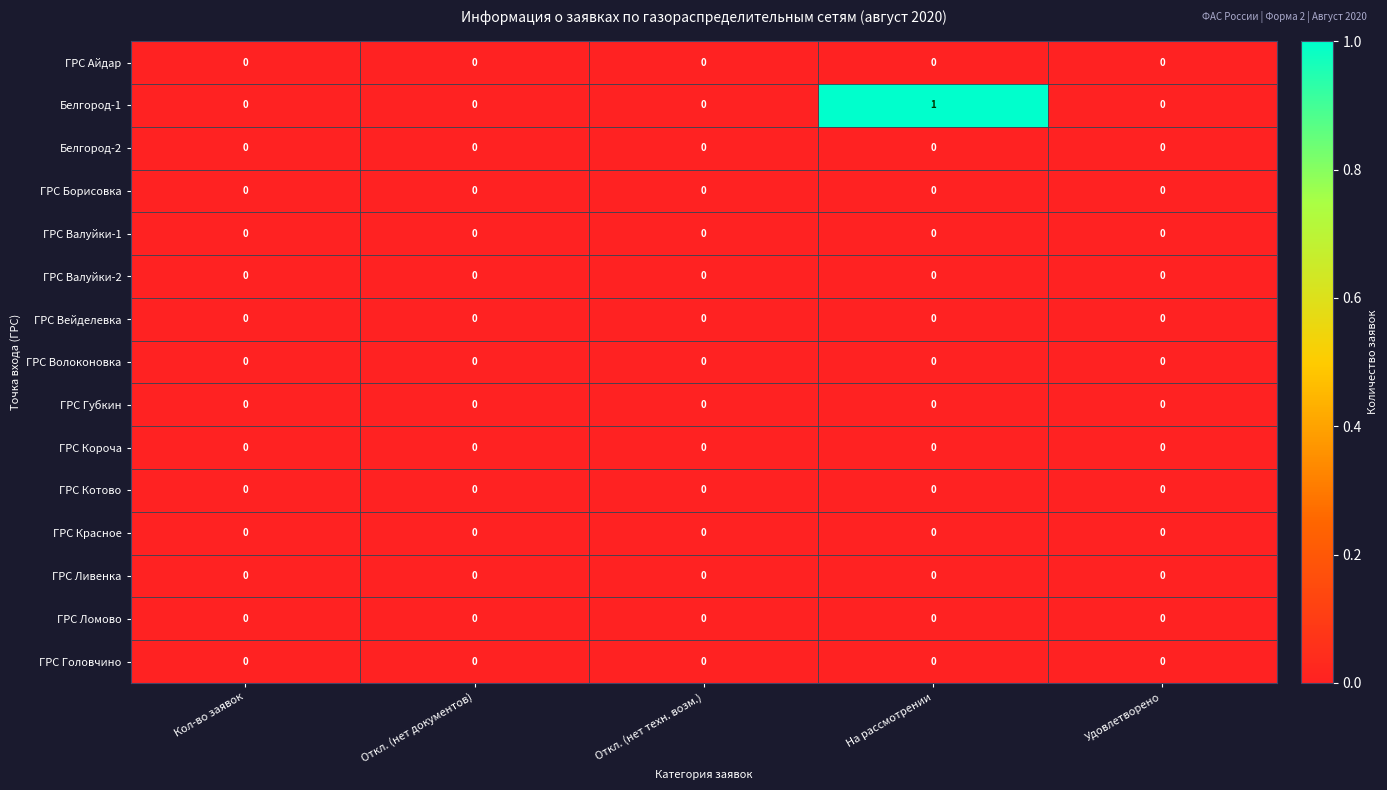

At which category is the sum across all series the highest?

На рассмотрении